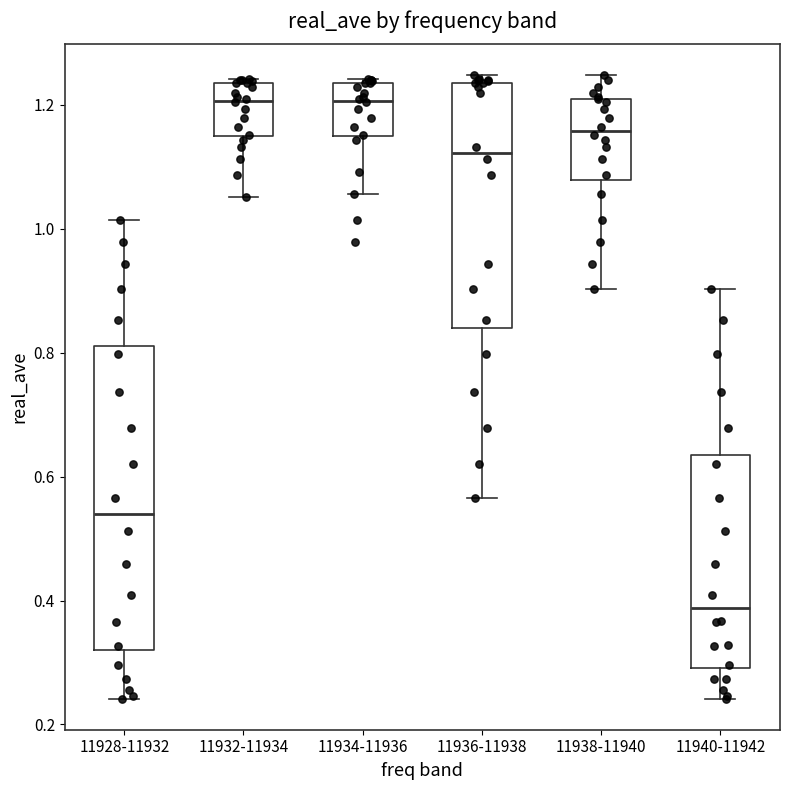

Where does the lower whisker of the box for 11932-11934 end on the y-axis? The values are not printed on the chart, so give them approximately, as read against the axis.

1.06